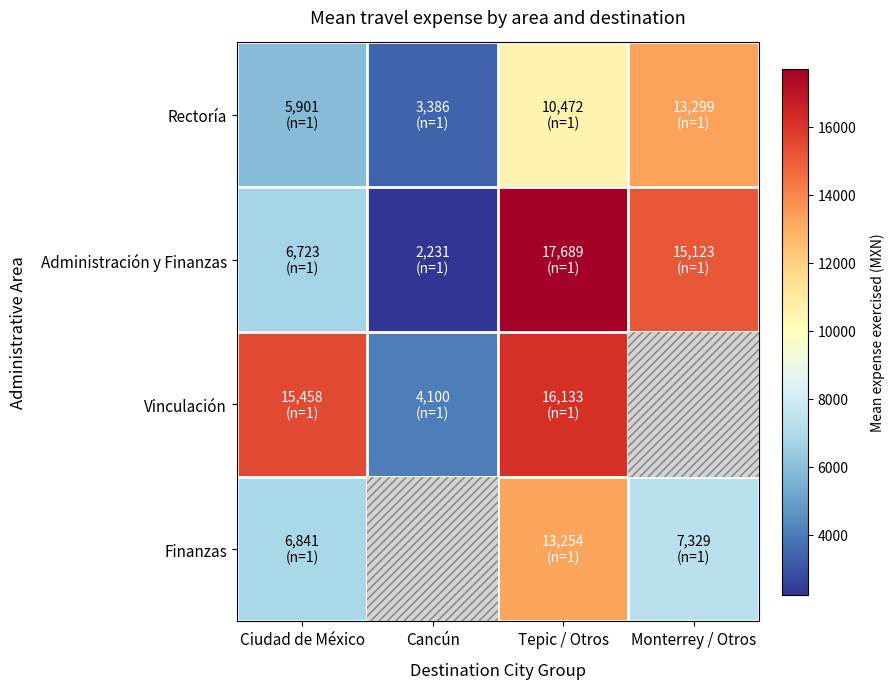

At which label does Administración y Finanzas first exceed 15122?

Tepic / Otros